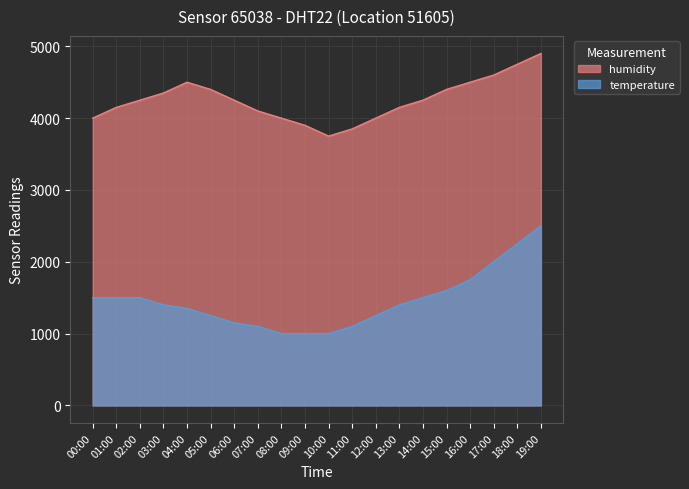

What is the sum of the humidity values at 03:00 and 11:00?

8200.0